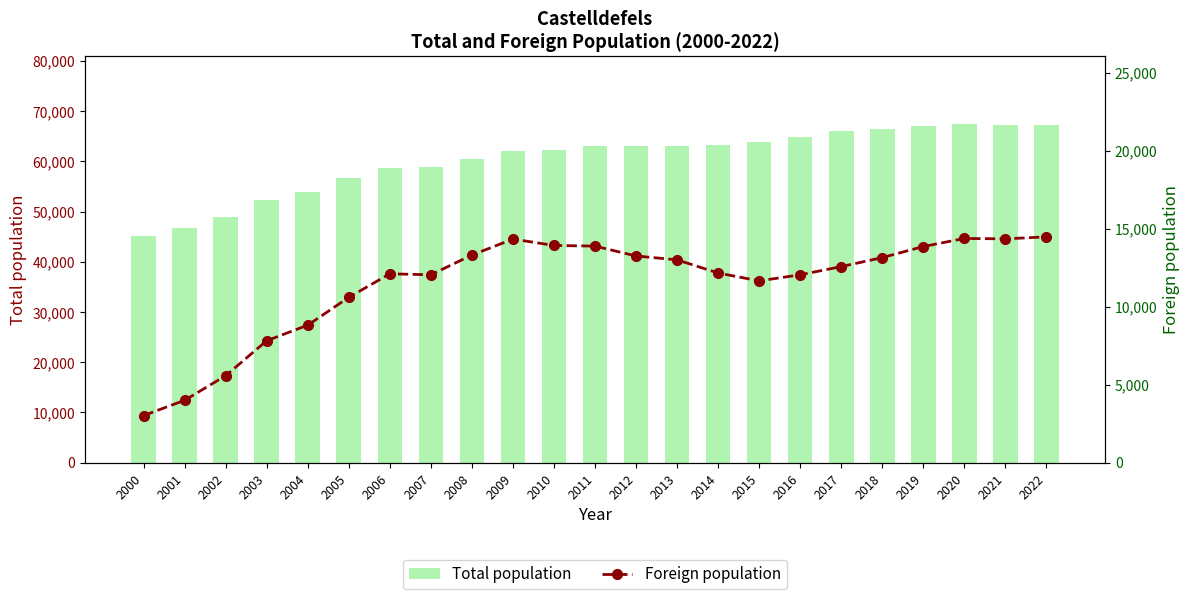

Between 2004 and 2011, which series saw the biggest shift?

Total population